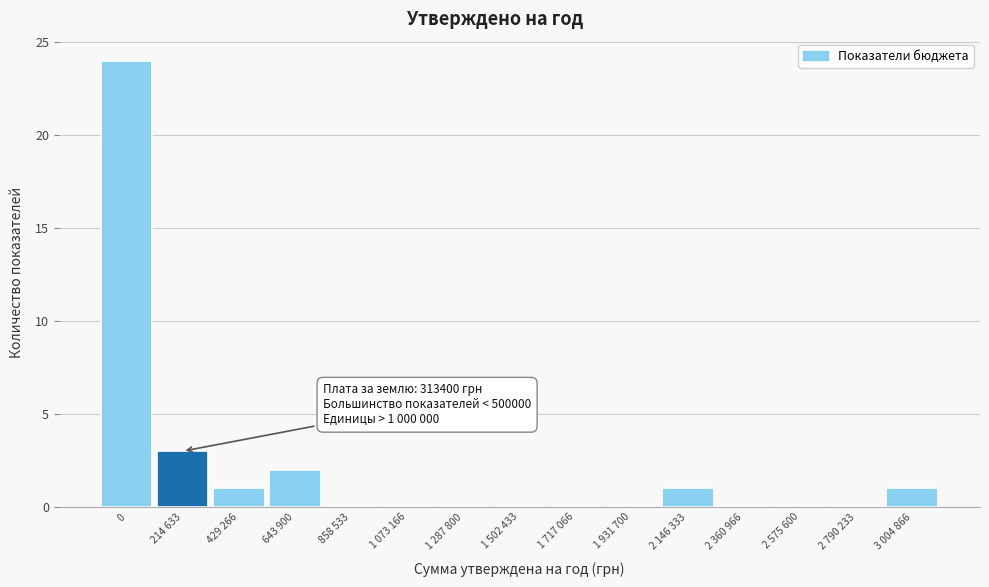

Reading left to right, transcribe all the data shown in this chart.

0=24	214 633=3	429 266=1	643 900=2	858 533=0	1 073 166=0	1 287 800=0	1 502 433=0	1 717 066=0	1 931 700=0	2 146 333=1	2 360 966=0	2 575 600=0	2 790 233=0	3 004 866=1